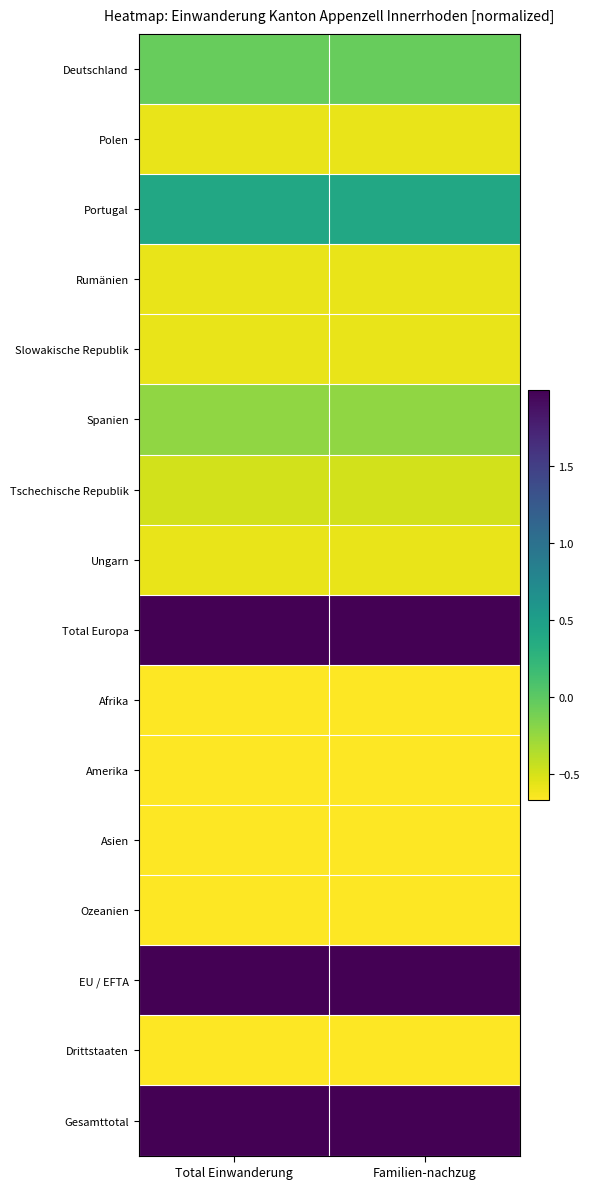

What is the maximum value shown in the chart?

2.0